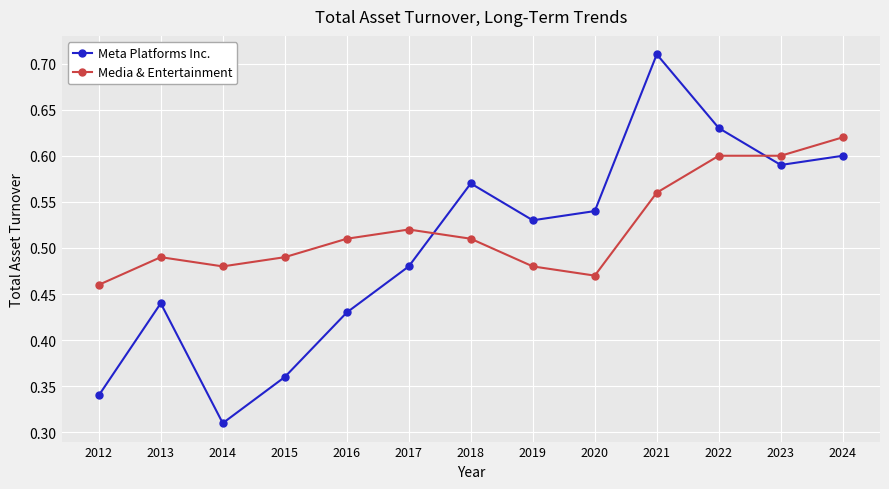

At which label is Media & Entertainment closest to 0?

2012